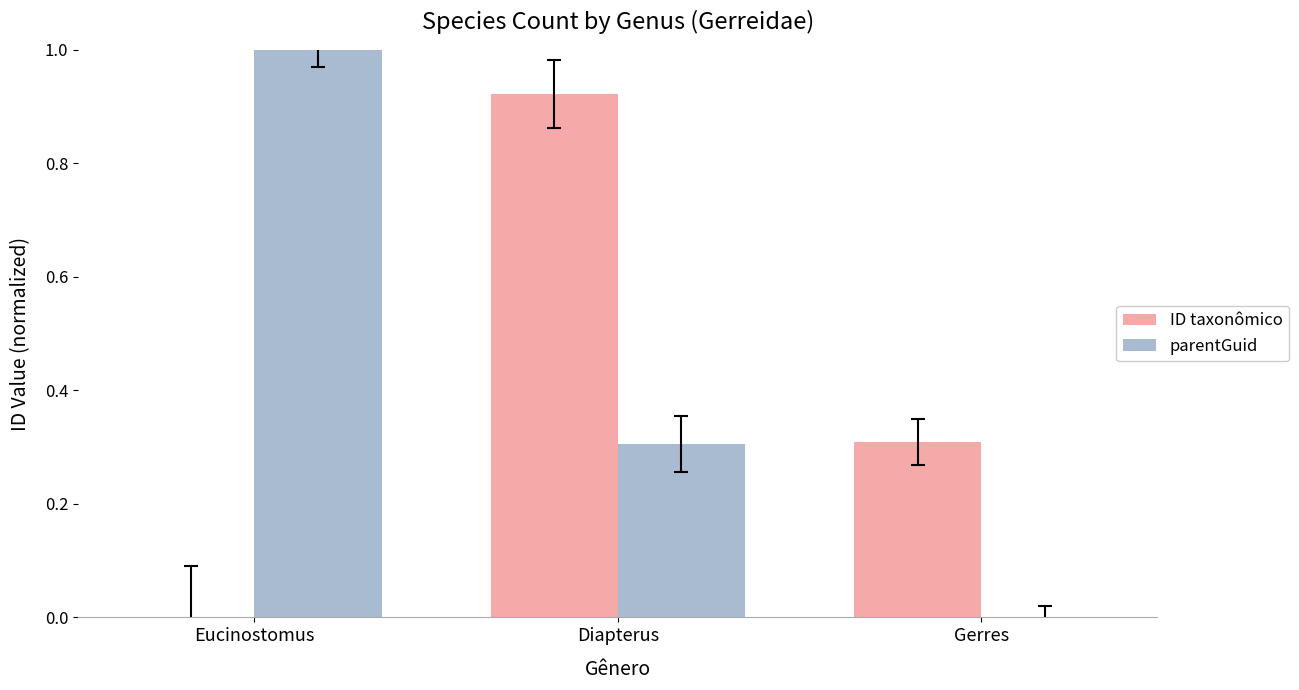

Are the bars grouped side by side (vs. stacked)?

Yes